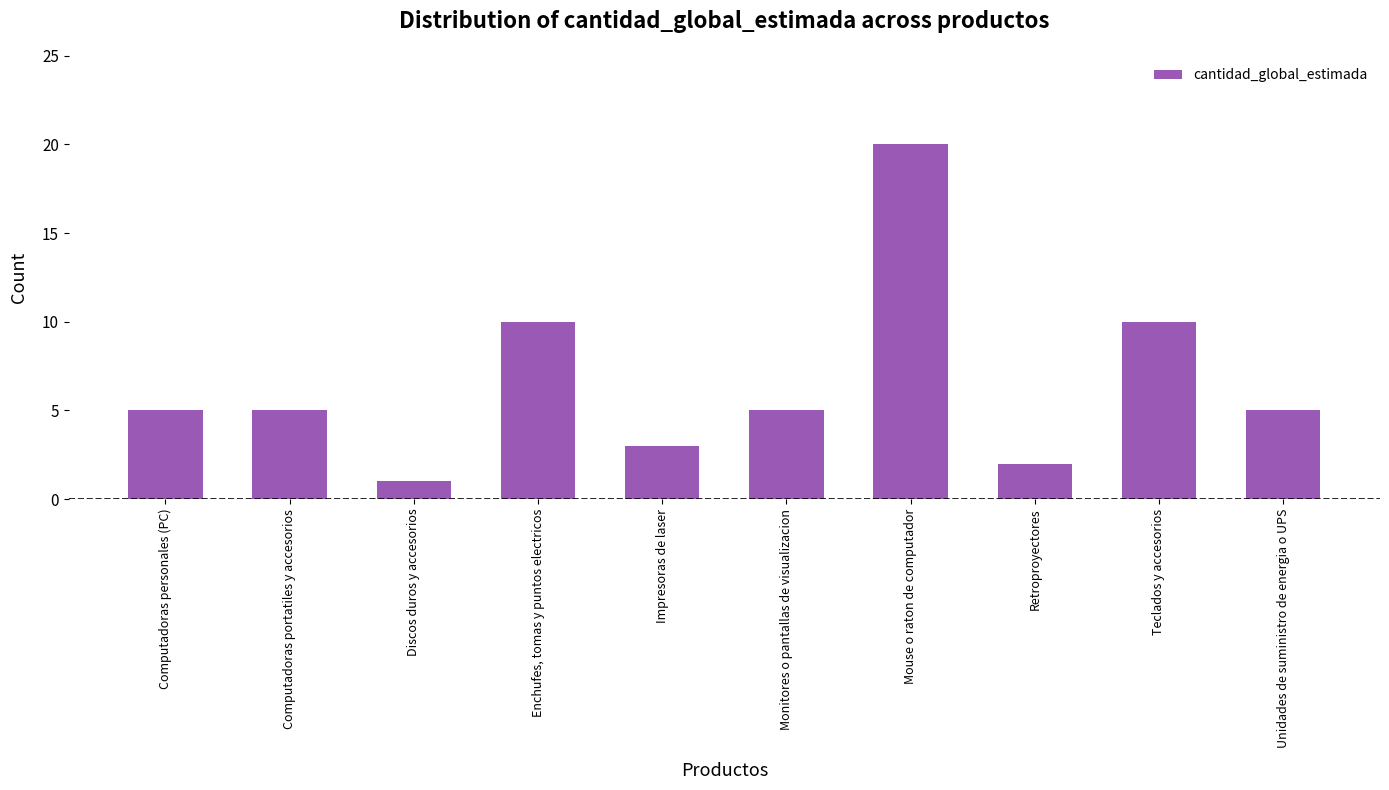

Approximately how many times larger is the value at Retroproyectores compared to Enchufes, tomas y puntos electricos?

0.2